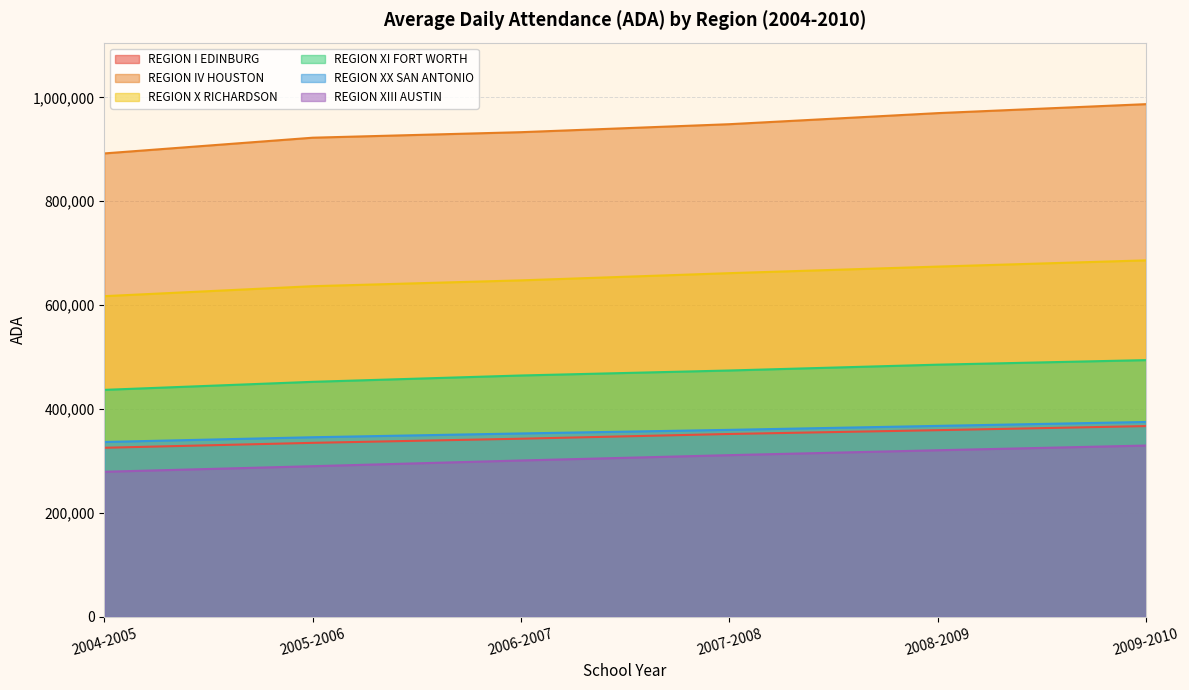

What is the difference between the maximum and minimum values in the REGION IV HOUSTON series?

94824.9